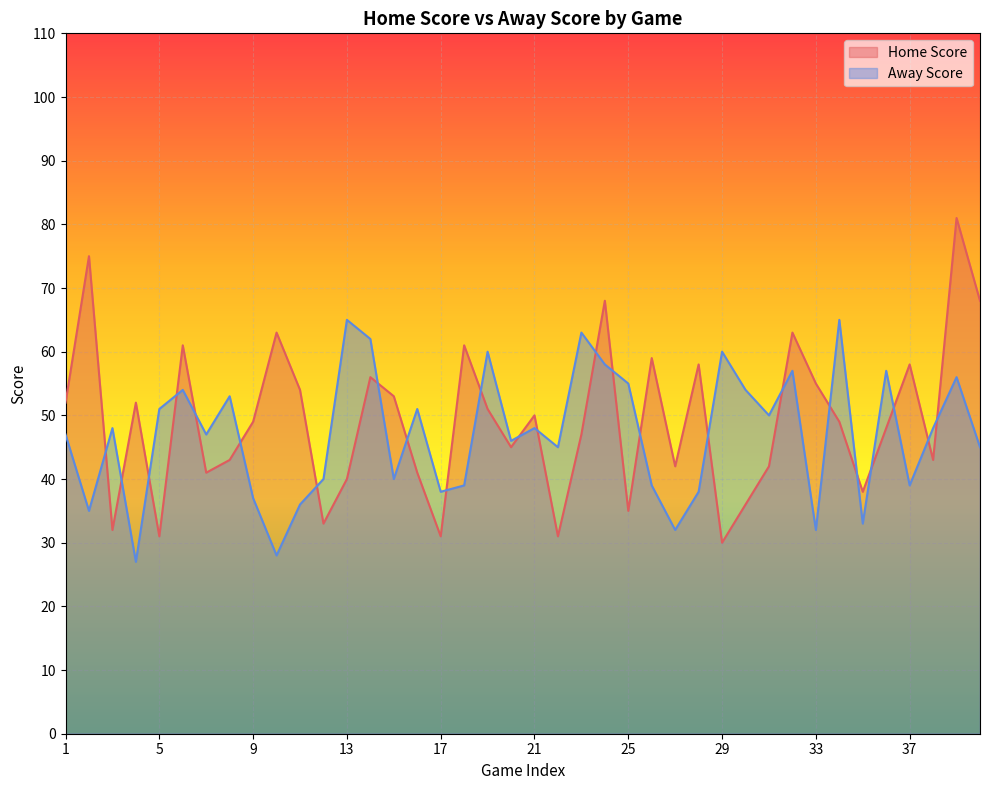

What is the approximate value of Home Score at 37, to the nearest 5?

60